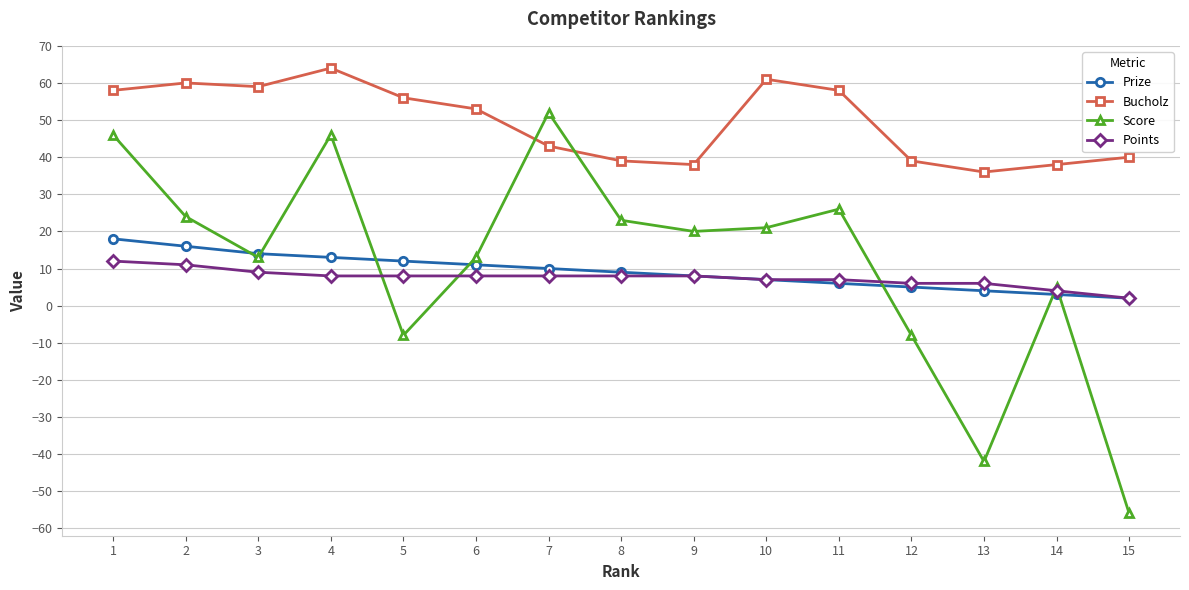

In Score, how many points are lower than both neighbors (excluding endpoints)?

4